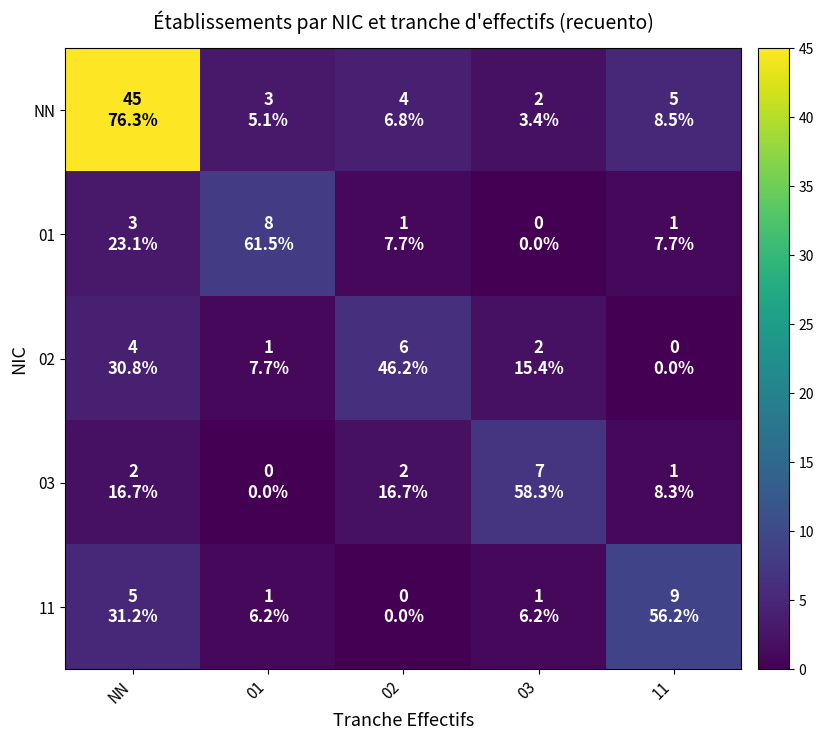

Which label corresponds to the smallest value in the chart?

03